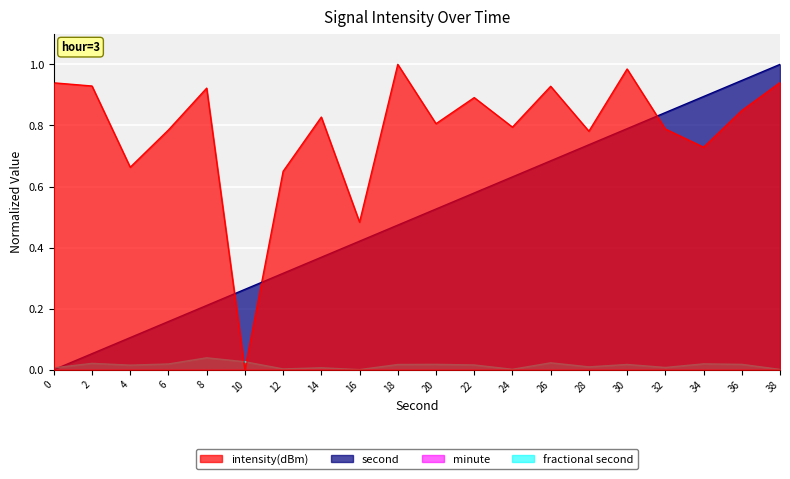

How many categories are shown in the chart?

20